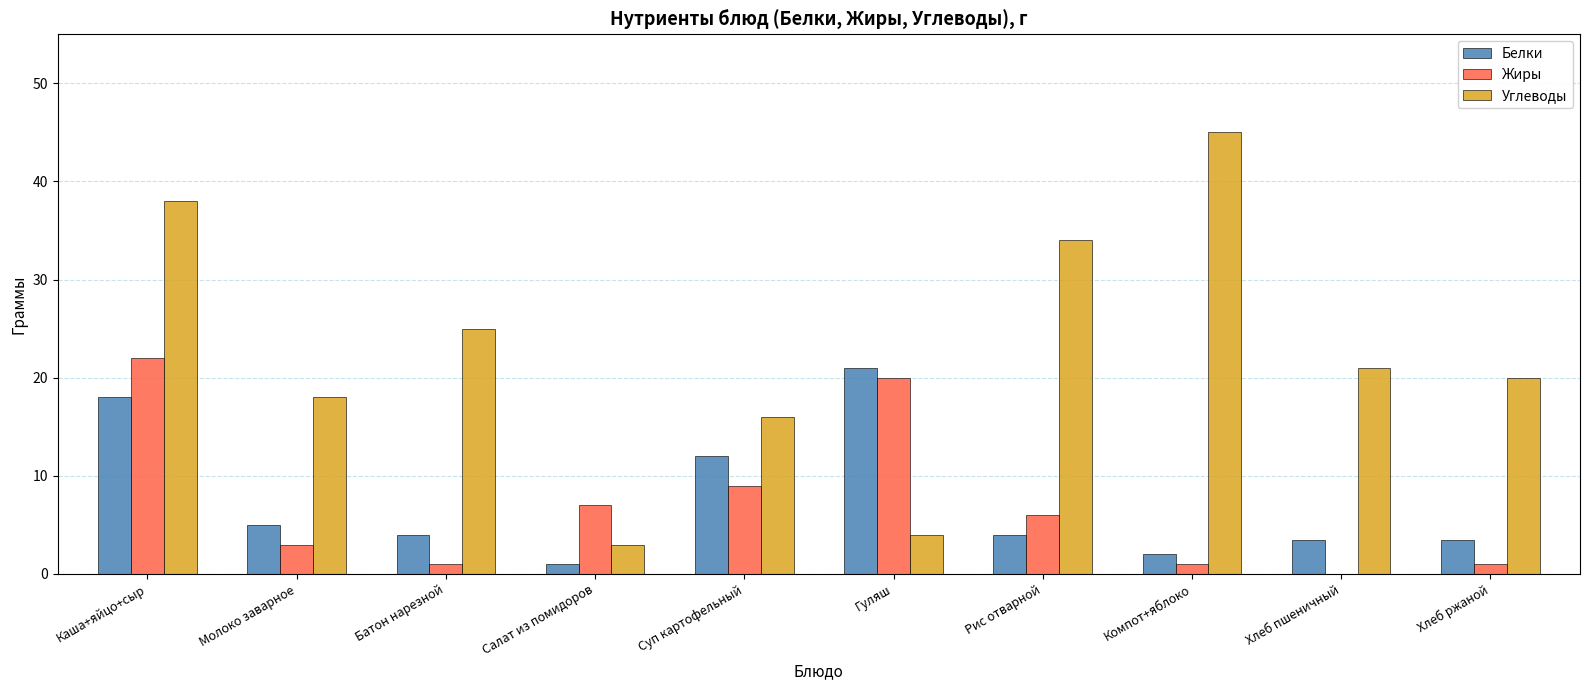

Reading right to left, list all the values displayed in this chart.

Белки: Хлеб ржаной=3.5	Хлеб пшеничный=3.5	Компот+яблоко=2.0	Рис отварной=4.0	Гуляш=21.0	Суп картофельный=12.0	Салат из помидоров=1.0	Батон нарезной=4.0	Молоко заварное=5.0	Каша+яйцо+сыр=18.0
Жиры: Хлеб ржаной=1.0	Хлеб пшеничный=0.0	Компот+яблоко=1.0	Рис отварной=6.0	Гуляш=20.0	Суп картофельный=9.0	Салат из помидоров=7.0	Батон нарезной=1.0	Молоко заварное=3.0	Каша+яйцо+сыр=22.0
Углеводы: Хлеб ржаной=20.0	Хлеб пшеничный=21.0	Компот+яблоко=45.0	Рис отварной=34.0	Гуляш=4.0	Суп картофельный=16.0	Салат из помидоров=3.0	Батон нарезной=25.0	Молоко заварное=18.0	Каша+яйцо+сыр=38.0